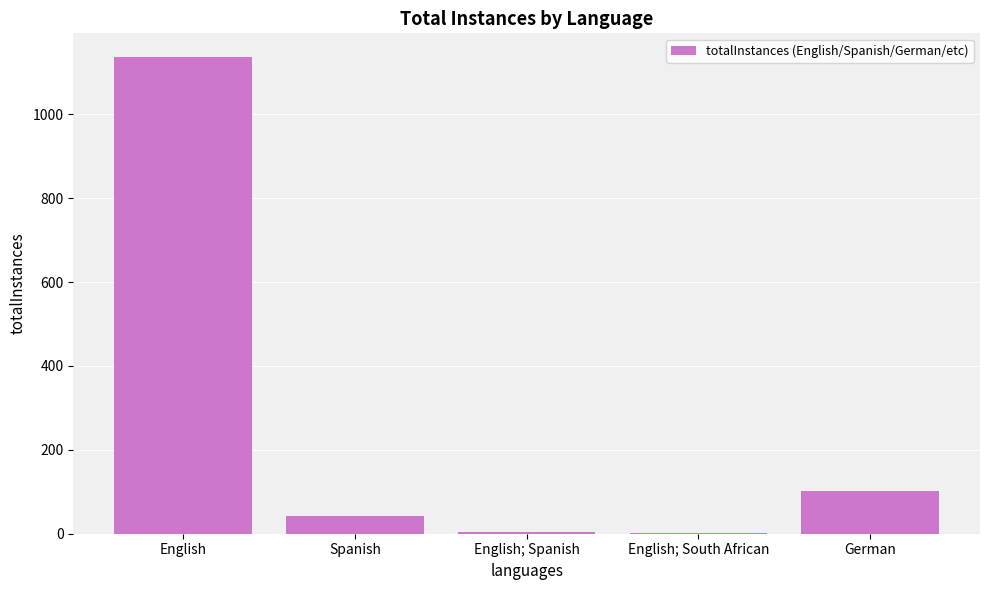

Which category has the highest value across all series?

English